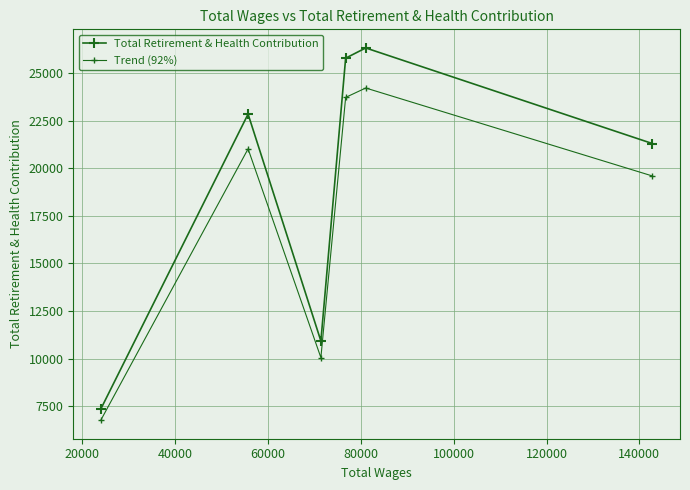

Is this an area chart (filled region under the line)?

No